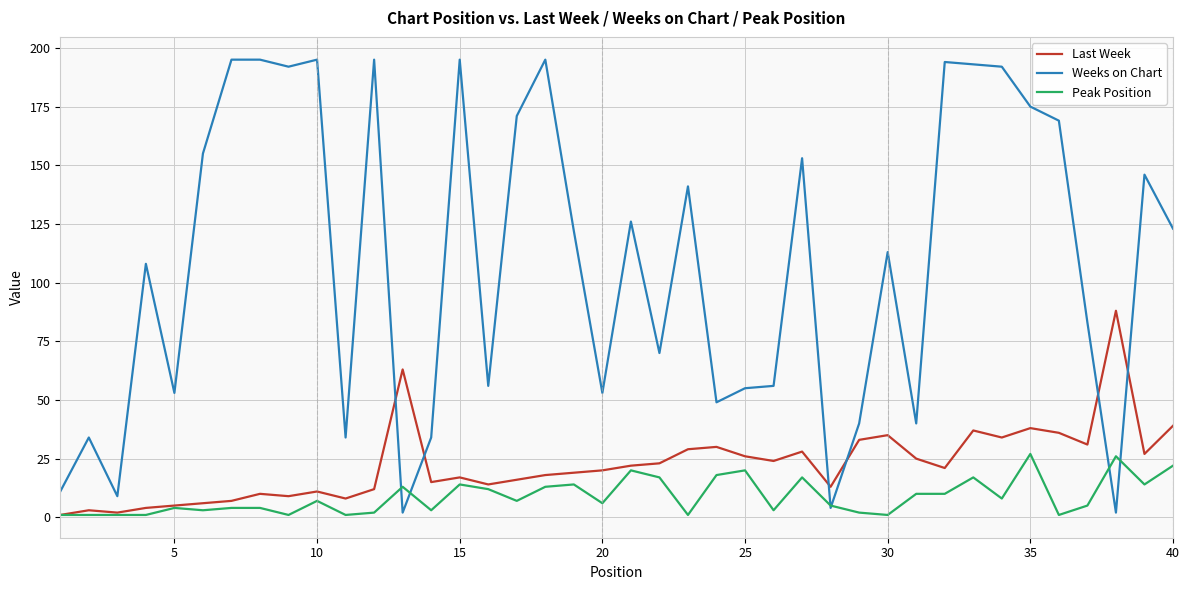

True or false: Peak Position has more than 0 points higher than both neighbors.

True